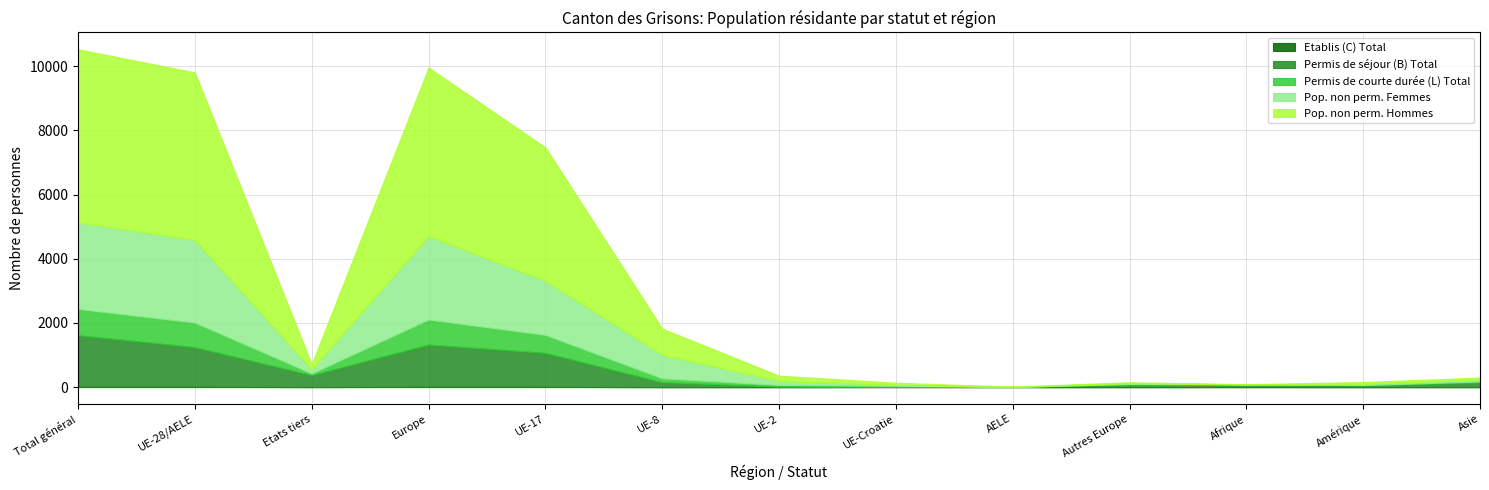

Rank the series by their maximum value, from highest to lowest.

Pop. non perm. Hommes, Pop. non perm. Femmes, Permis de séjour (B) Total, Permis de courte durée (L) Total, Etablis (C) Total